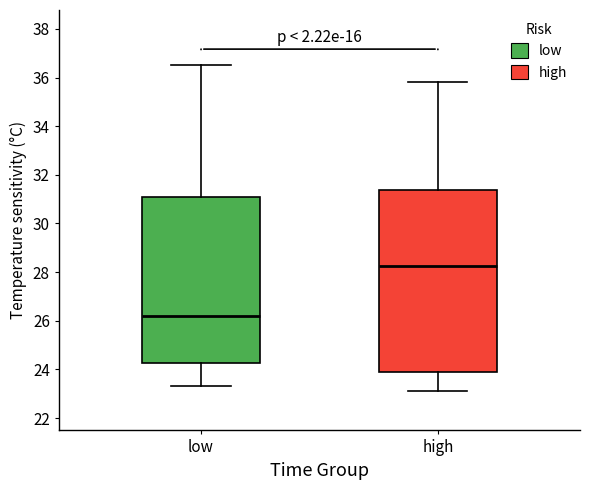

Which box has the highest median line?

high